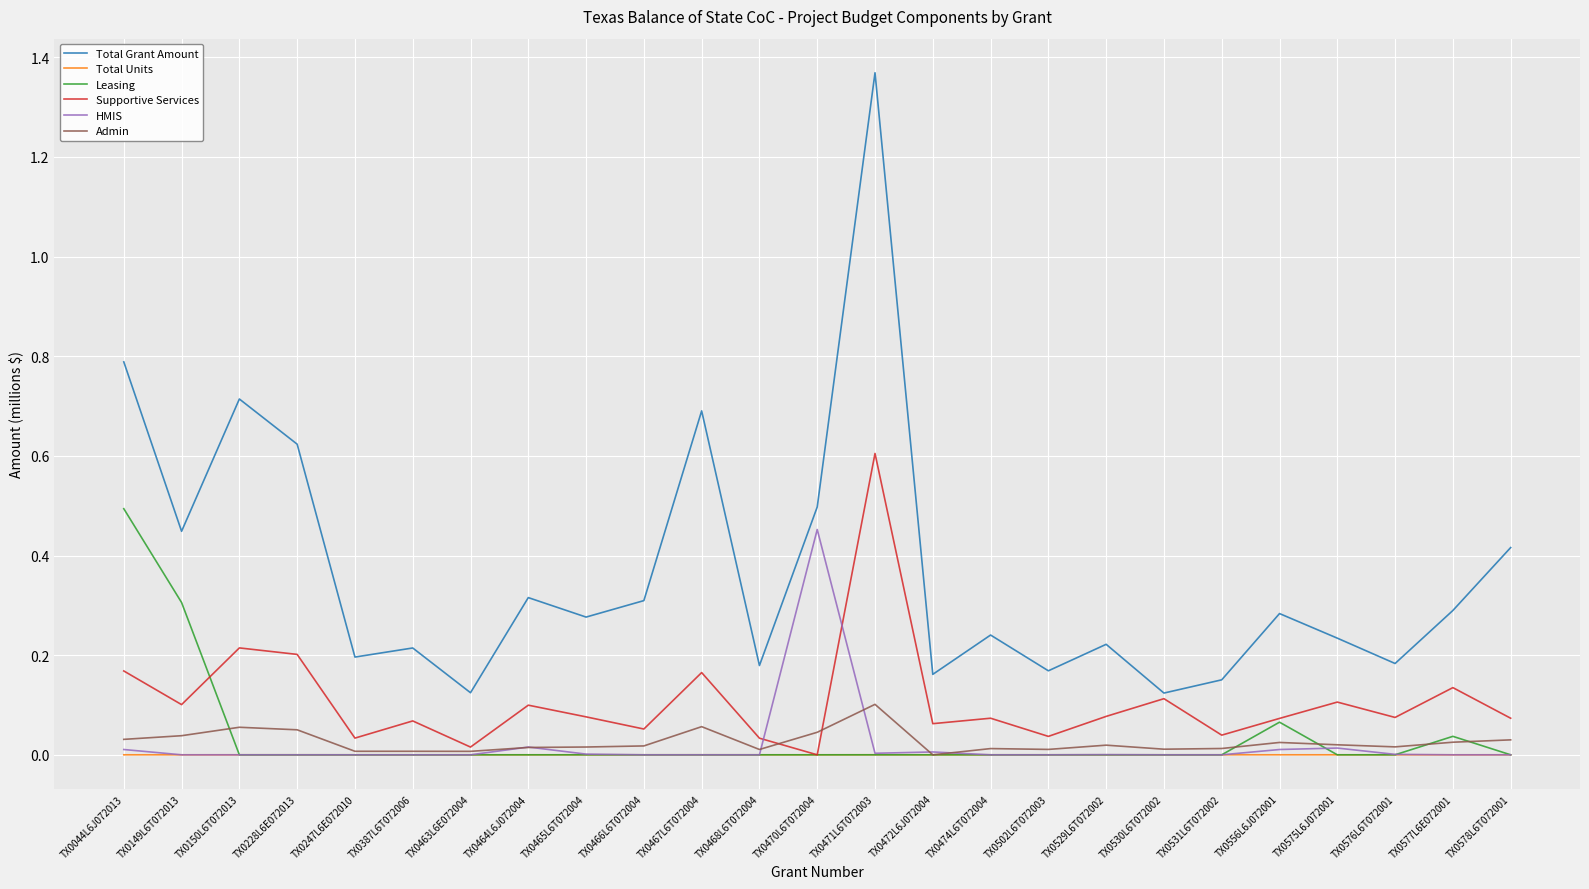

Is the value of Admin at TX0529L6T072002 greater than the value of Supportive Services at TX0531L6T072002?

No